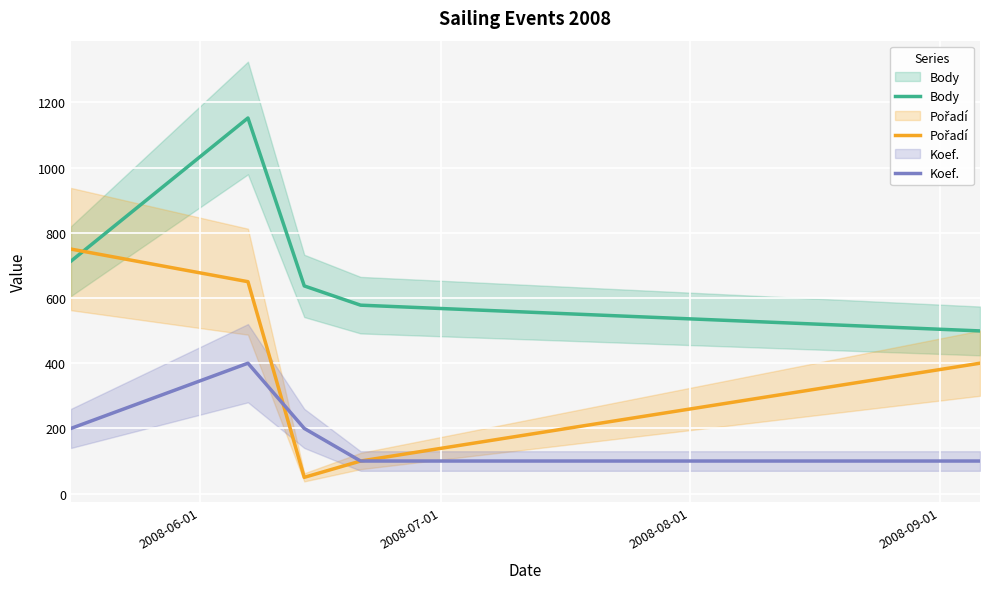

What is the value of the Body point at the 5th from the left?

499